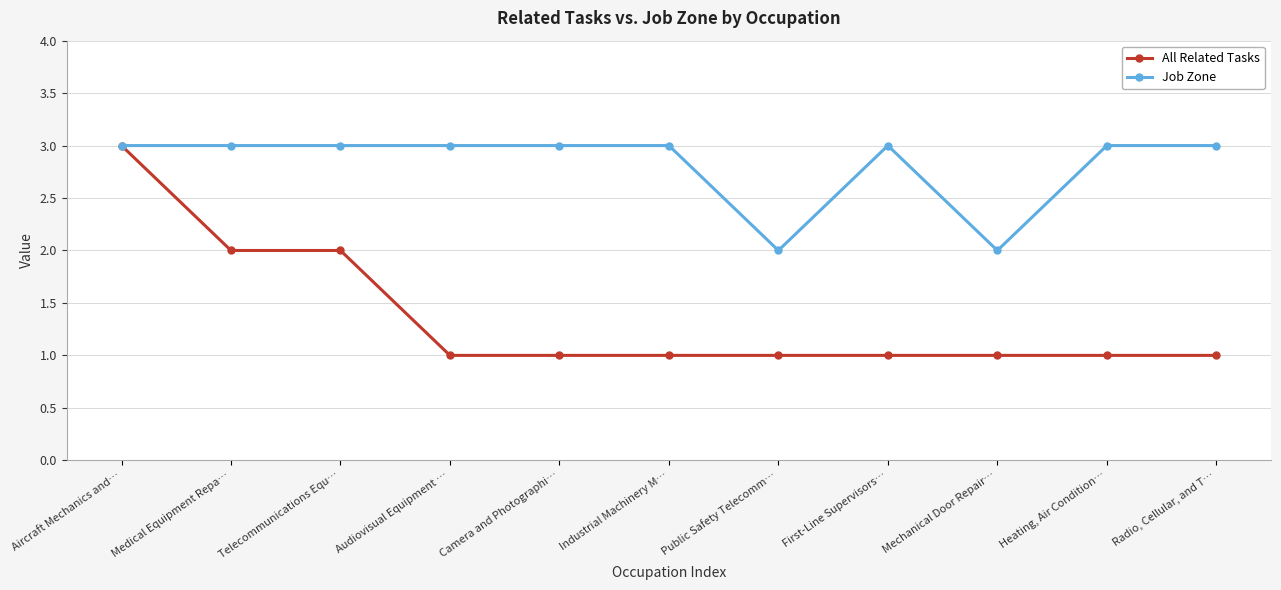

Is the value of Job Zone at Camera and Photographi… greater than the value of All Related Tasks at Telecommunications Equ…?

Yes